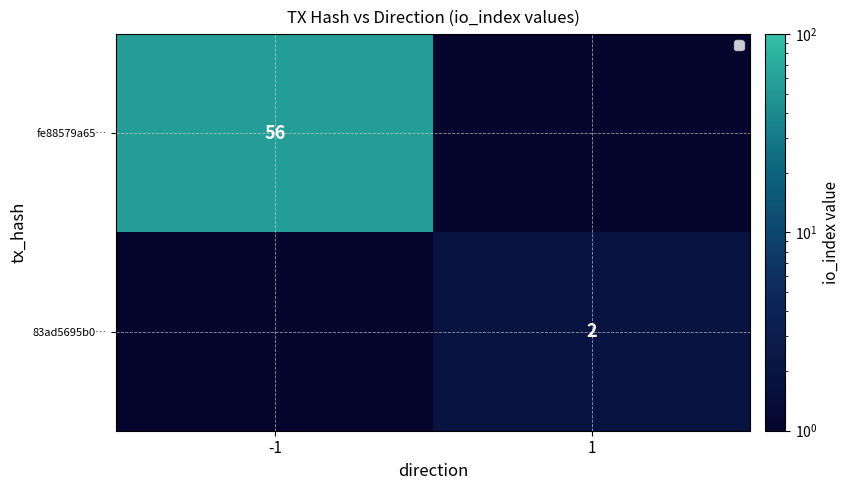

The fe88579a65… series shows 56.0 at -1. True or false?

True